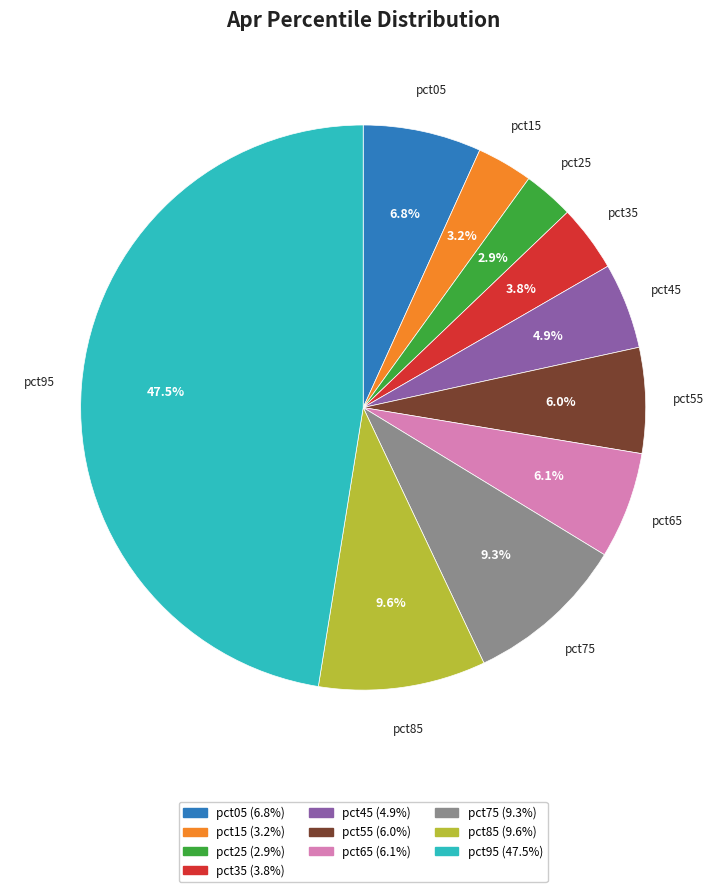

How many segments does this pie chart have?

10